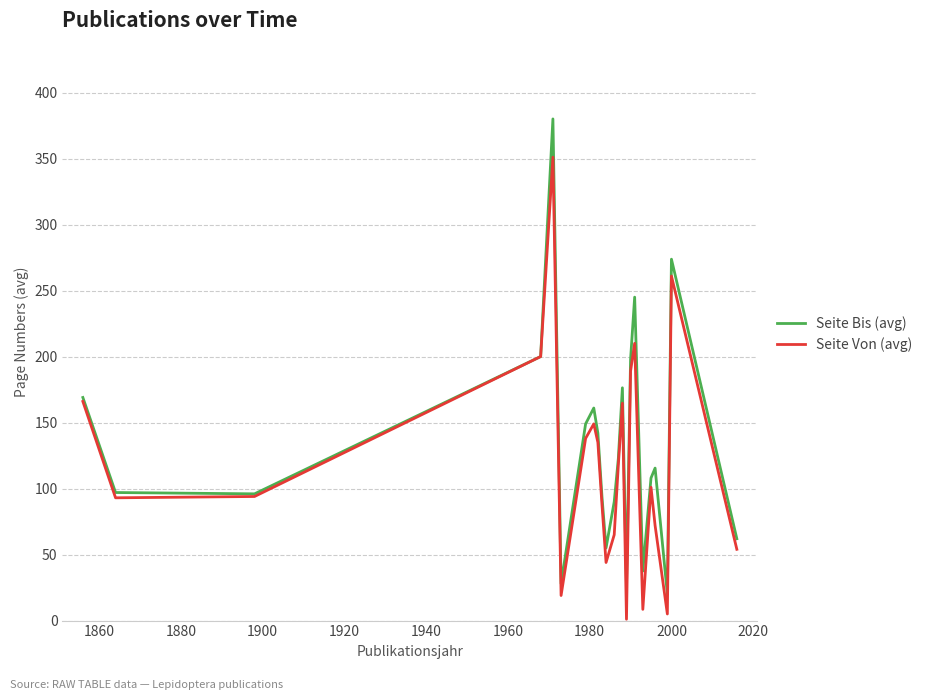

At how many categories does at least one series exceed 135?

10